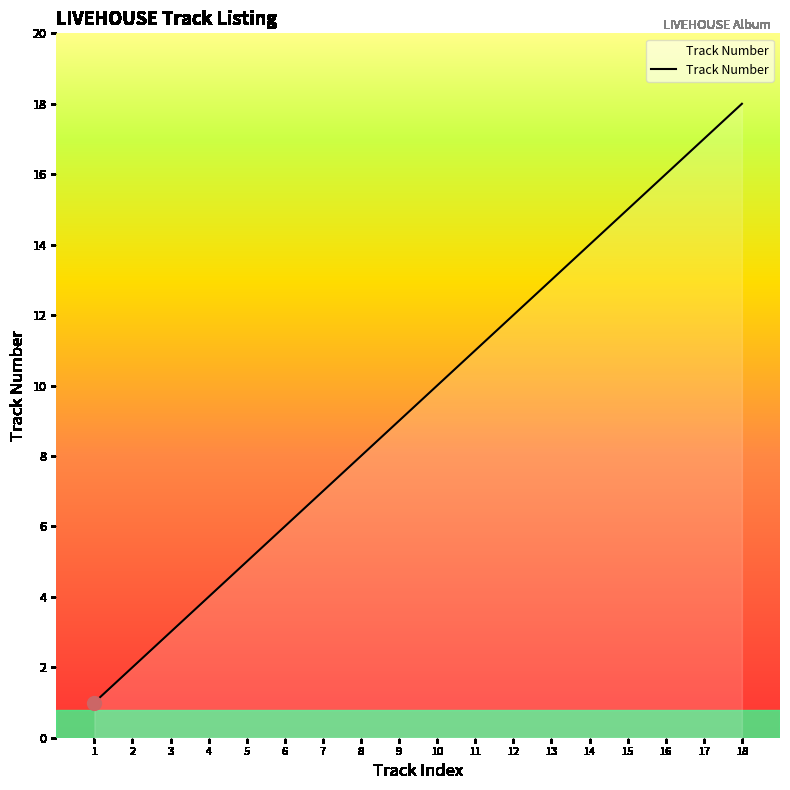

Where is the data nearest to the value 9?

9